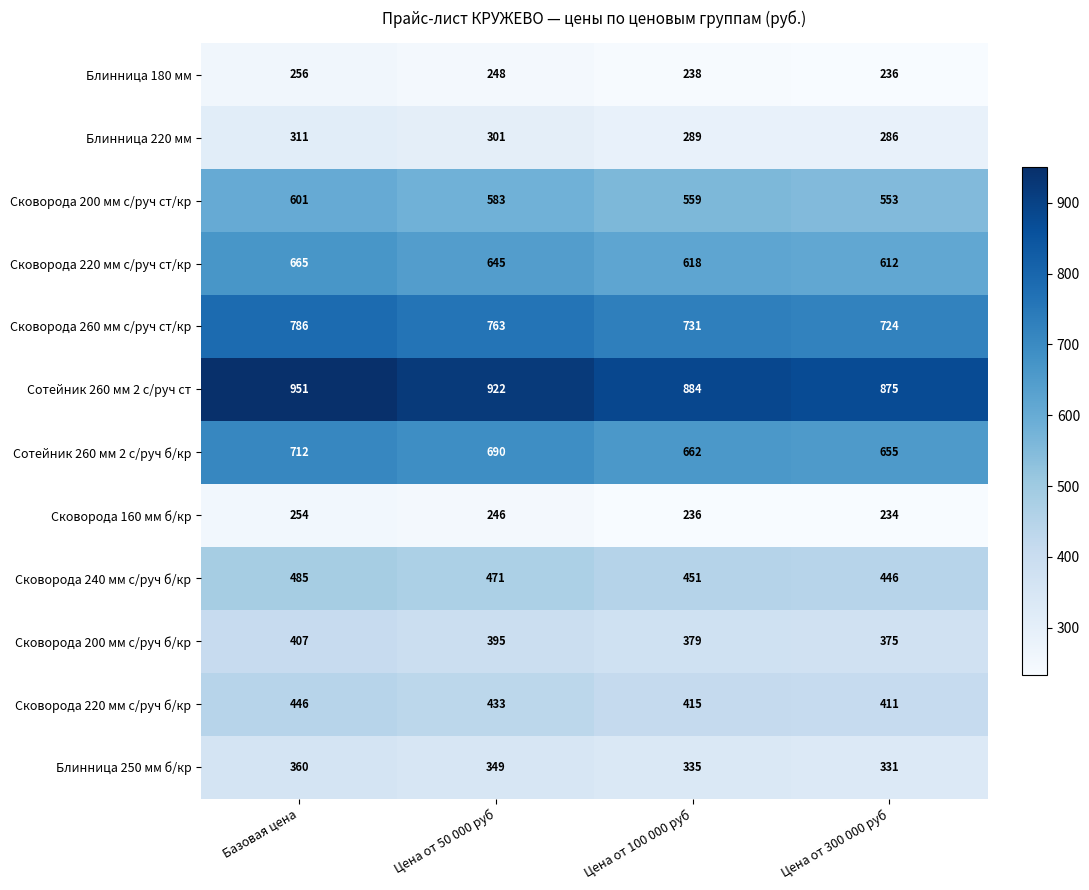

At Цена от 300 000 руб, list the series in order from smallest to largest.

Сковорода 160 мм б/кр, Блинница 180 мм, Блинница 220 мм, Блинница 250 мм б/кр, Сковорода 200 мм с/руч б/кр, Сковорода 220 мм с/руч б/кр, Сковорода 240 мм с/руч б/кр, Сковорода 200 мм с/руч ст/кр, Сковорода 220 мм с/руч ст/кр, Сотейник 260 мм 2 с/руч б/кр, Сковорода 260 мм с/руч ст/кр, Сотейник 260 мм 2 с/руч ст